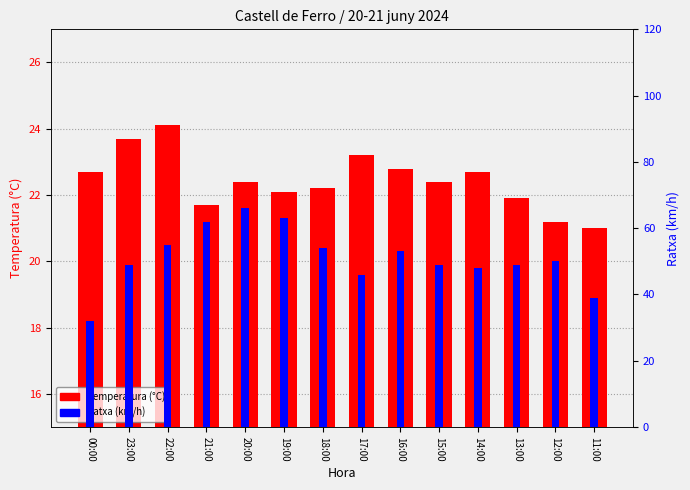

How many values in the Temperatura (°C) series are below 22?

4